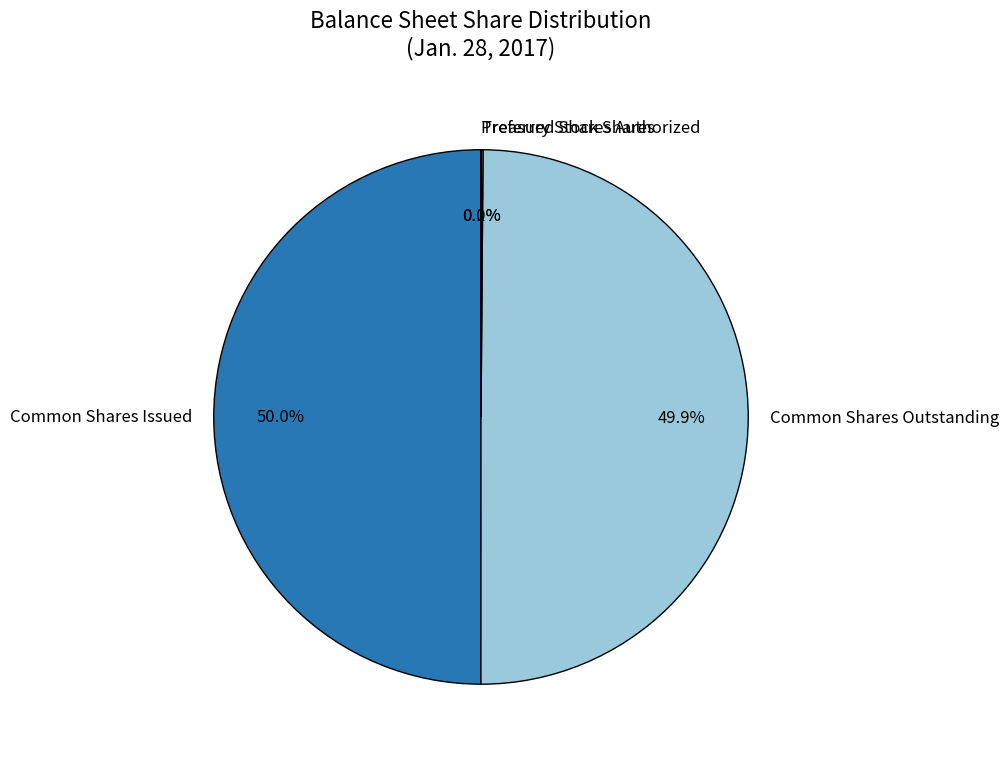

Combined, do Common Shares Issued and Common Shares Outstanding account for over 50%?

Yes